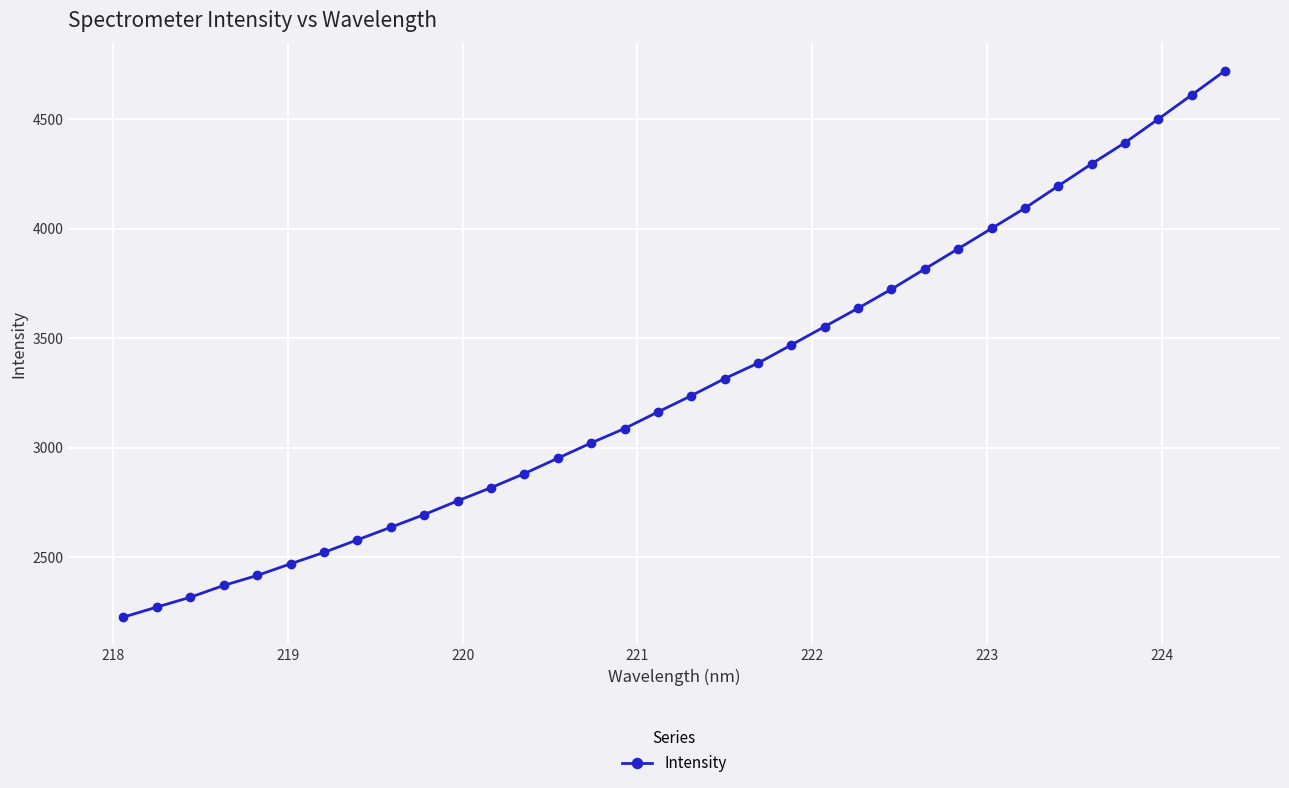

What is the difference between the maximum and minimum values?

2493.1